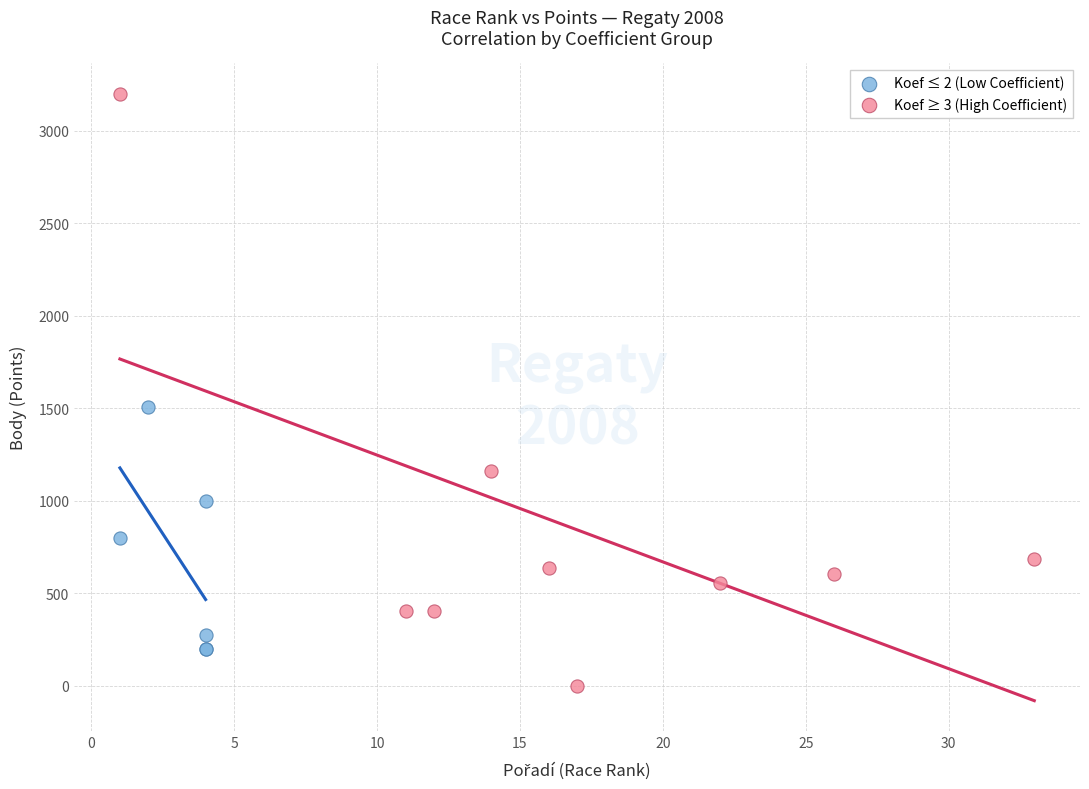

Which series reaches the maximum Y coordinate?

Koef ≥ 3 (High Coefficient)